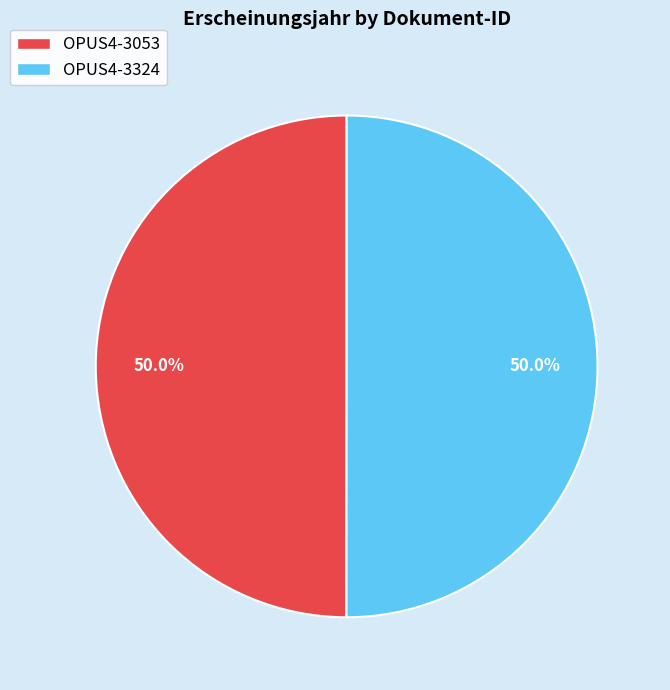

How many slices are in this pie chart?

2